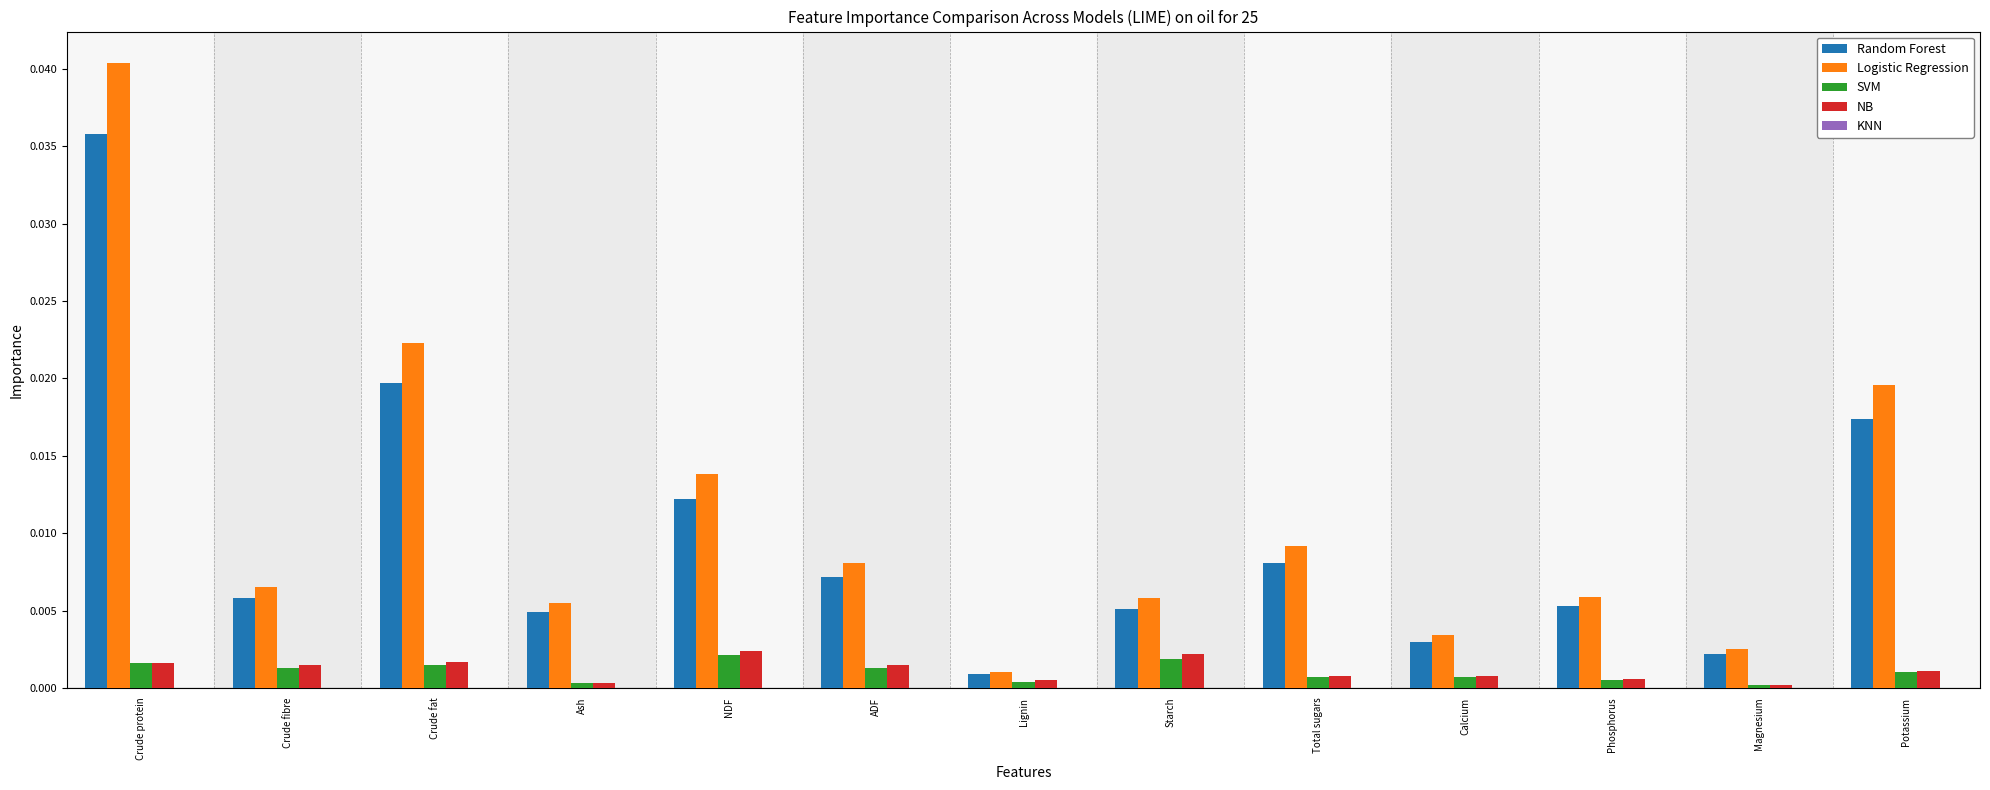

Which label corresponds to the largest value in the chart?

Crude protein